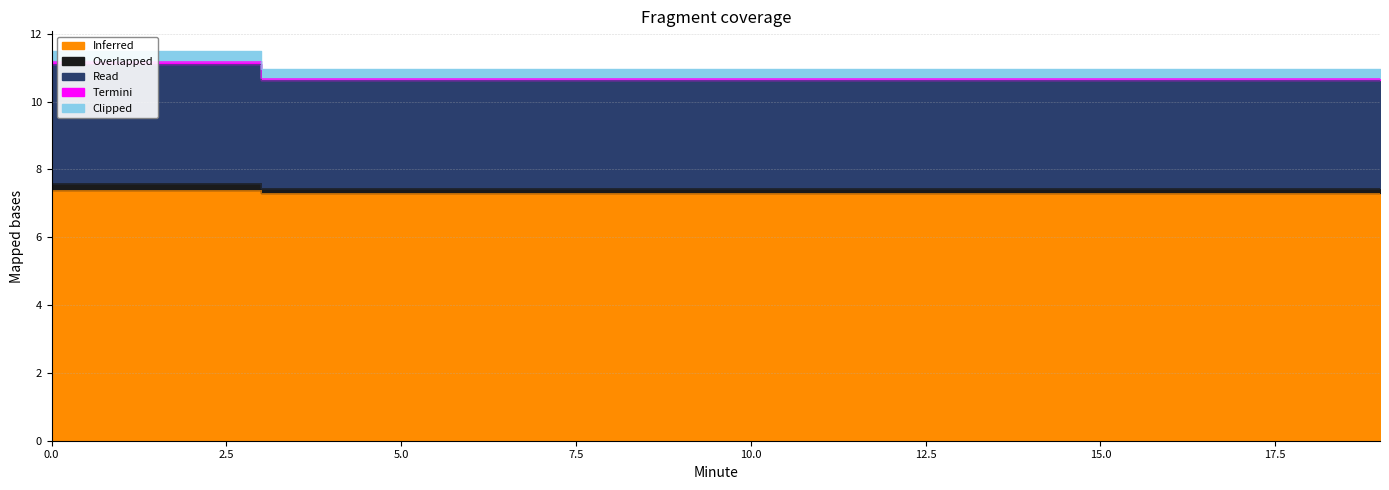

What is the difference between the highest and lowest values at 17?

3.7